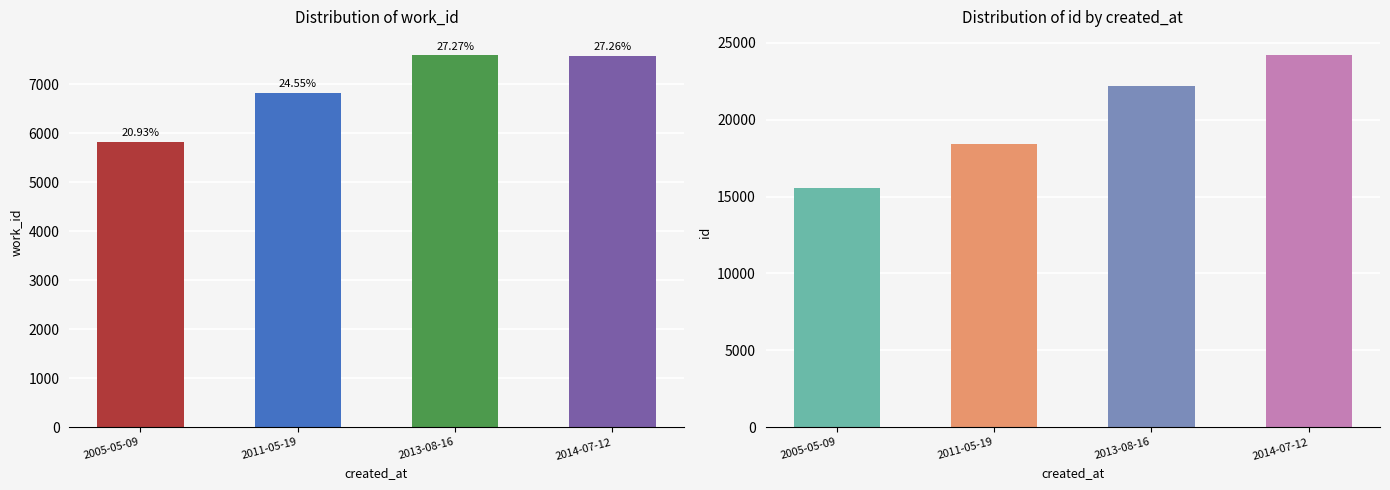

Which series has the largest range (max minus min)?

id